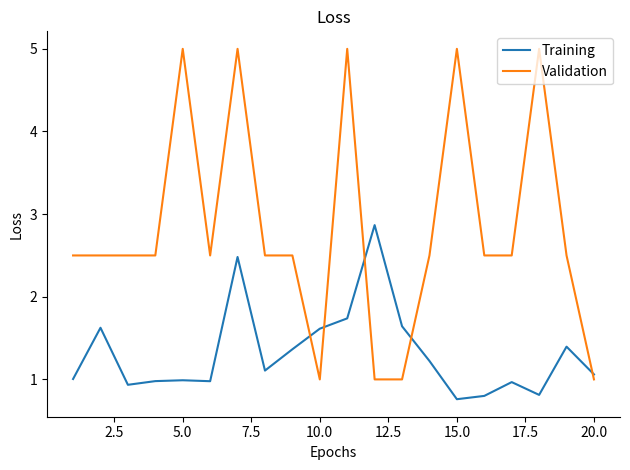

How many distinct data groups are displayed?

2